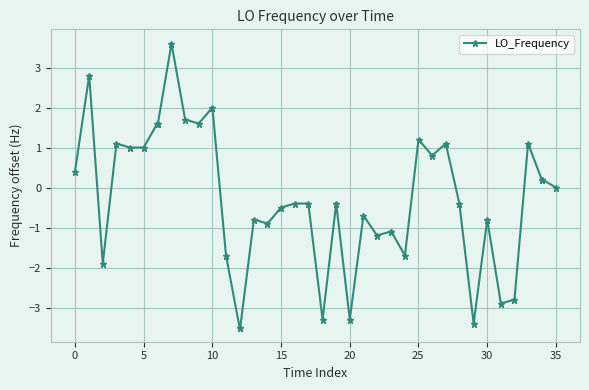

What is the average value?

-0.3